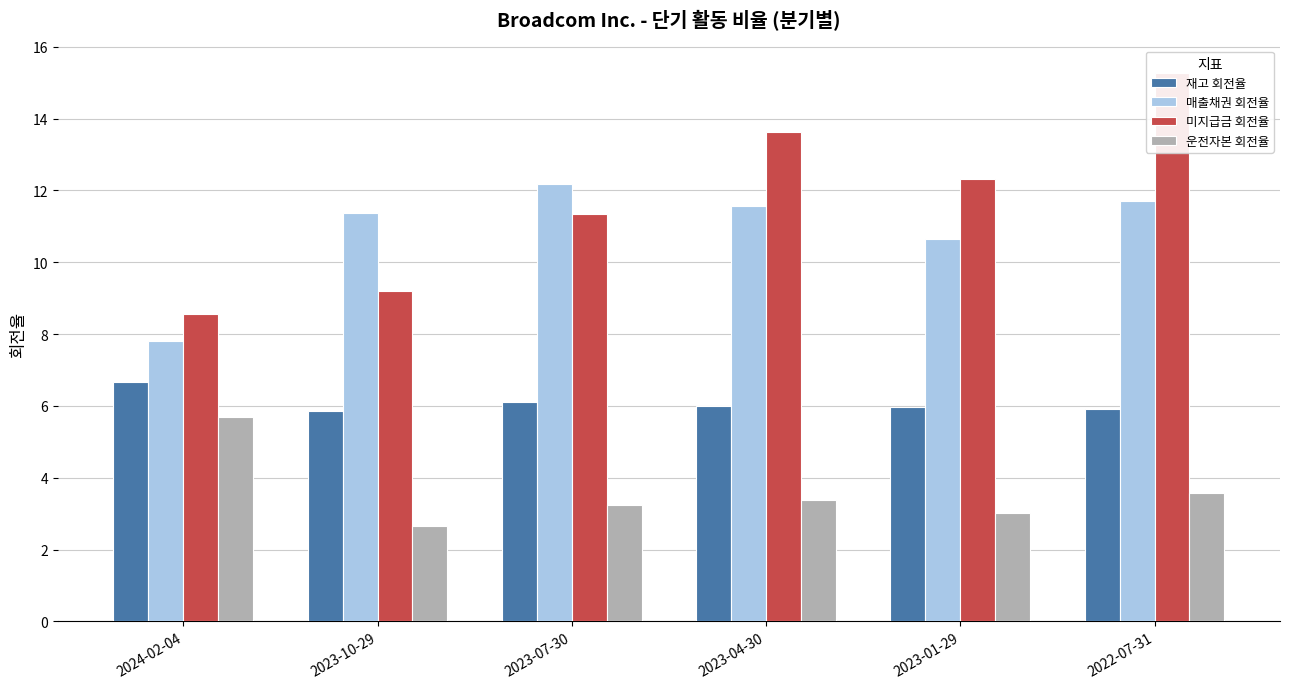

At which label does 운전자본 회전율 first exceed 3?

2024-02-04